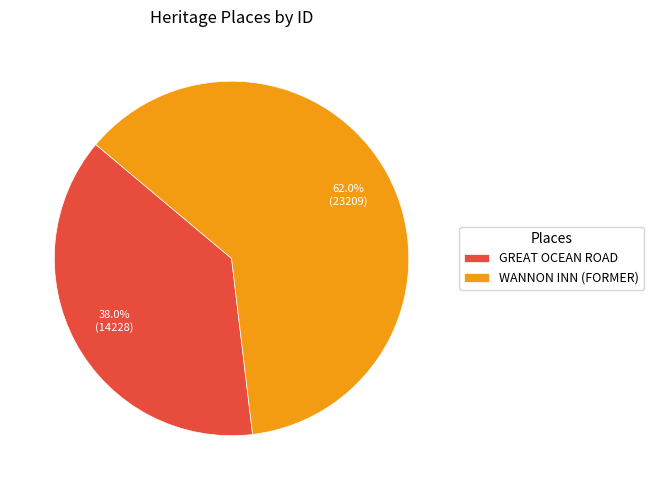

Is it true that GREAT OCEAN ROAD is 28% of the pie?

False